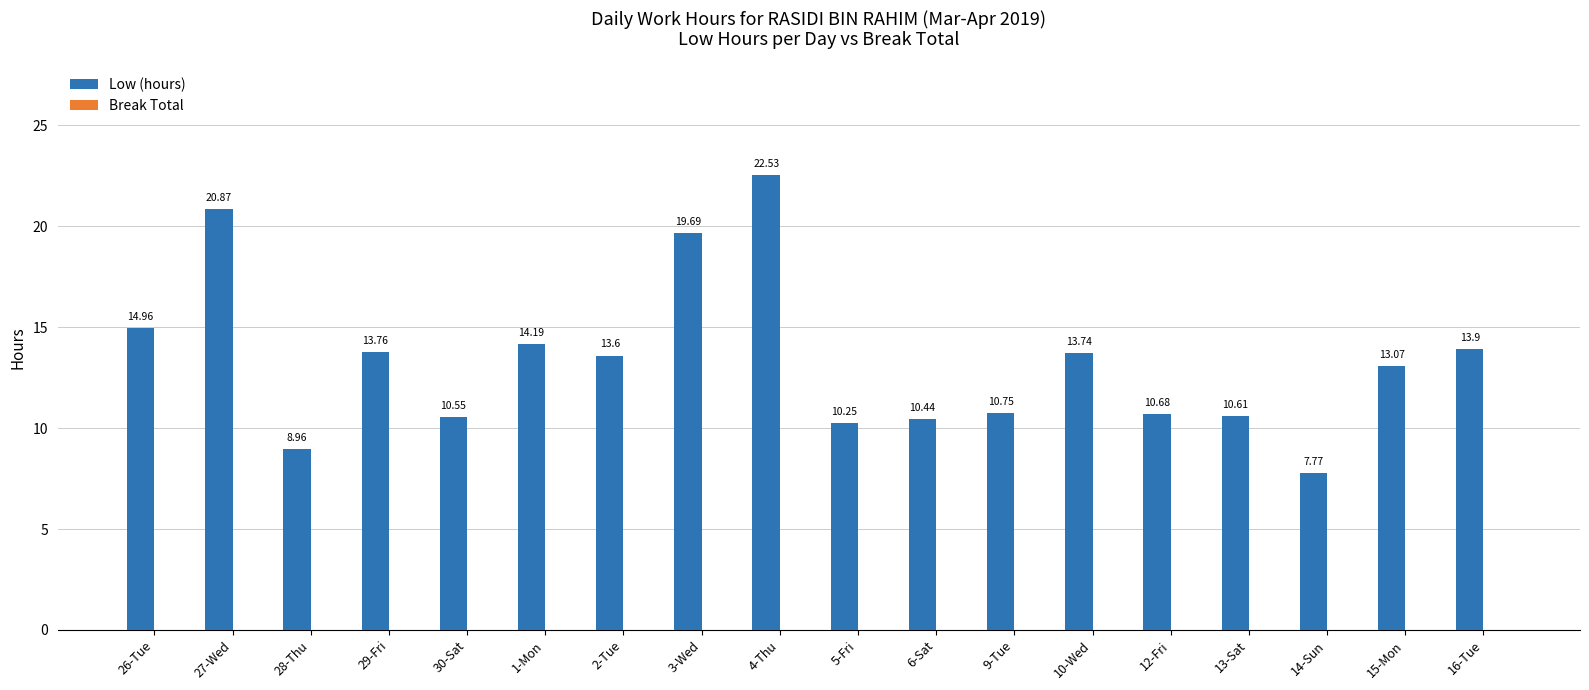

What is the difference between the maximum and minimum values?

14.8